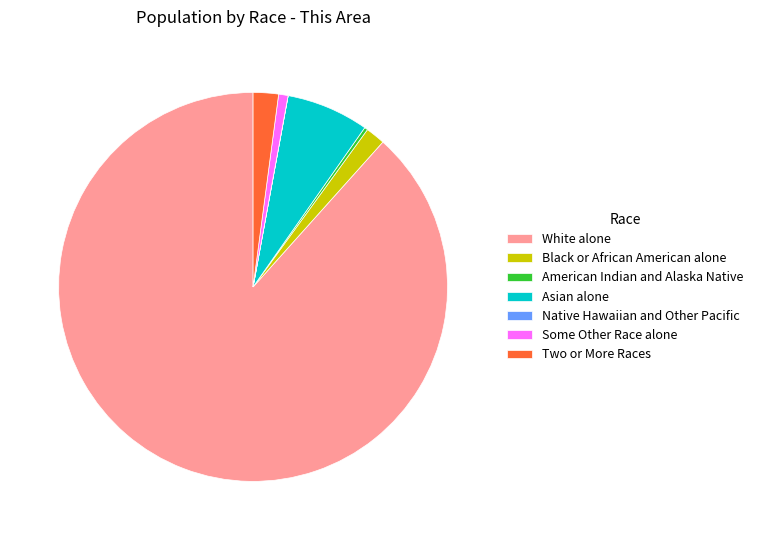

True or false: Some Other Race alone accounts for 1% of the total.

True